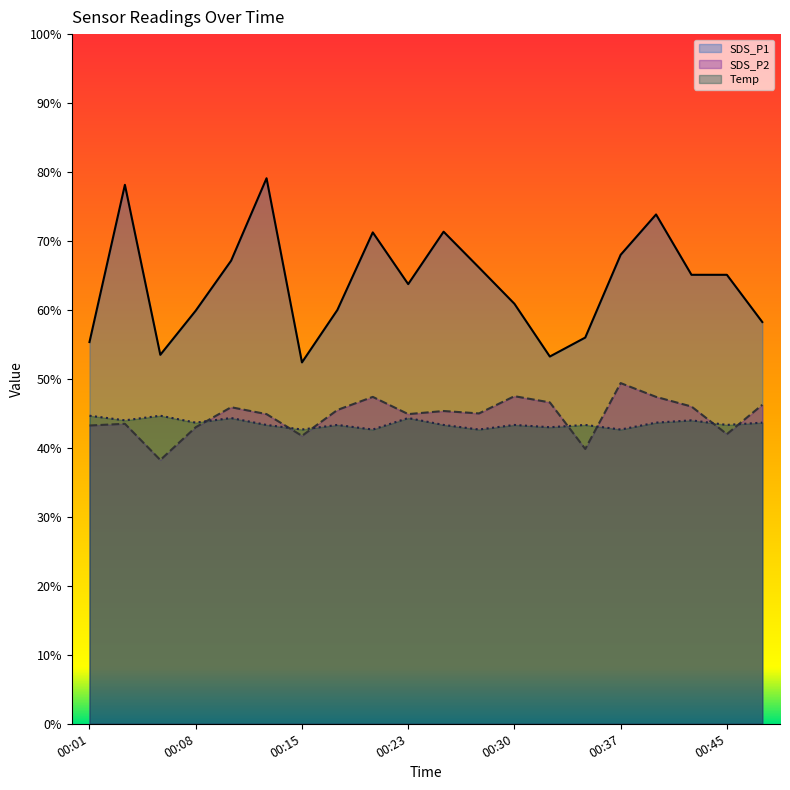

Which series has the widest spread of values?

SDS_P1